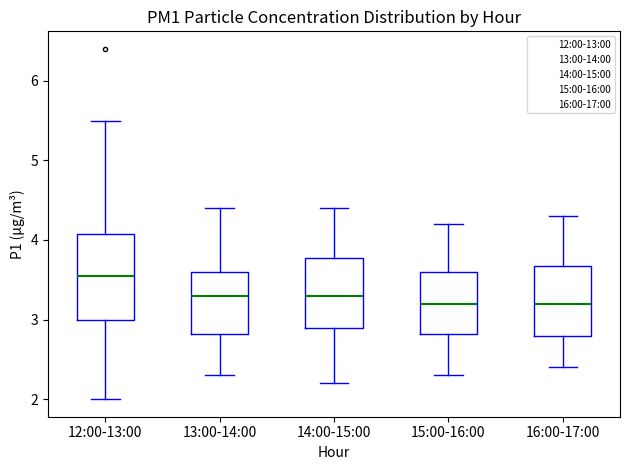

Reading left to right, read every box against the y-axis: the position of its median line, the range the box covers, and the ends of its whiskers. The values are not printed on the chart, so give them approximately, as read against the axis.

12:00-13:00: median 3.6, box 3.0 to 4.1, whiskers 2.0 to 5.5
13:00-14:00: median 3.3, box 2.8 to 3.6, whiskers 2.3 to 4.4
14:00-15:00: median 3.3, box 2.9 to 3.8, whiskers 2.2 to 4.4
15:00-16:00: median 3.2, box 2.8 to 3.6, whiskers 2.3 to 4.2
16:00-17:00: median 3.2, box 2.8 to 3.7, whiskers 2.4 to 4.3